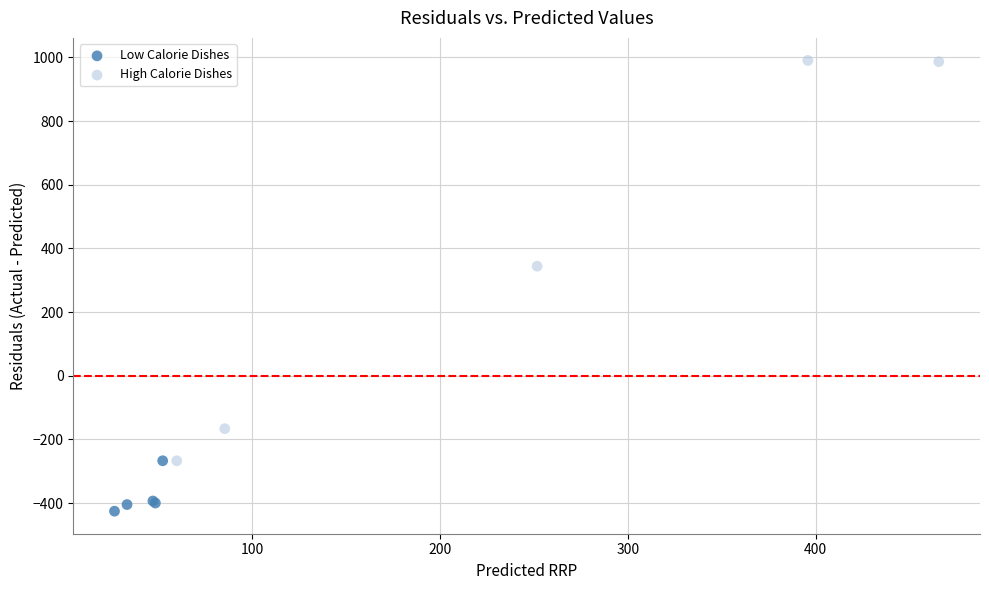

Which series reaches the minimum Y coordinate?

Low Calorie Dishes